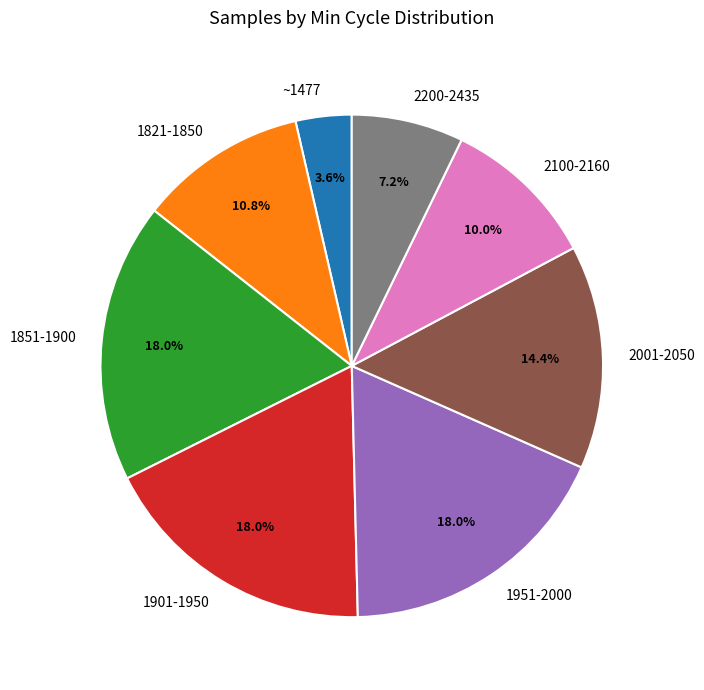

To the nearest percent, what is the difference between the largest and smallest slice percentages?

14%